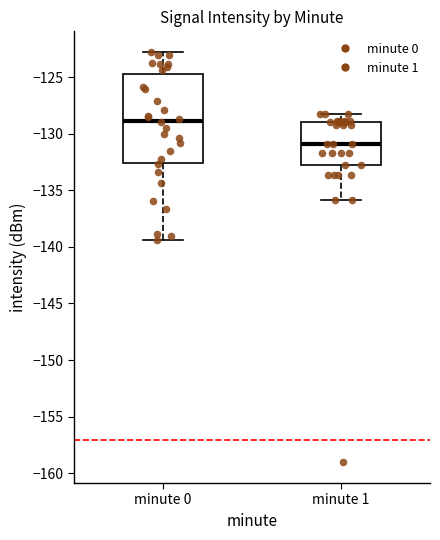

Where is the lower edge of the box for minute 0 on the y-axis? The values are not printed on the chart, so give them approximately, as read against the axis.

-132.5